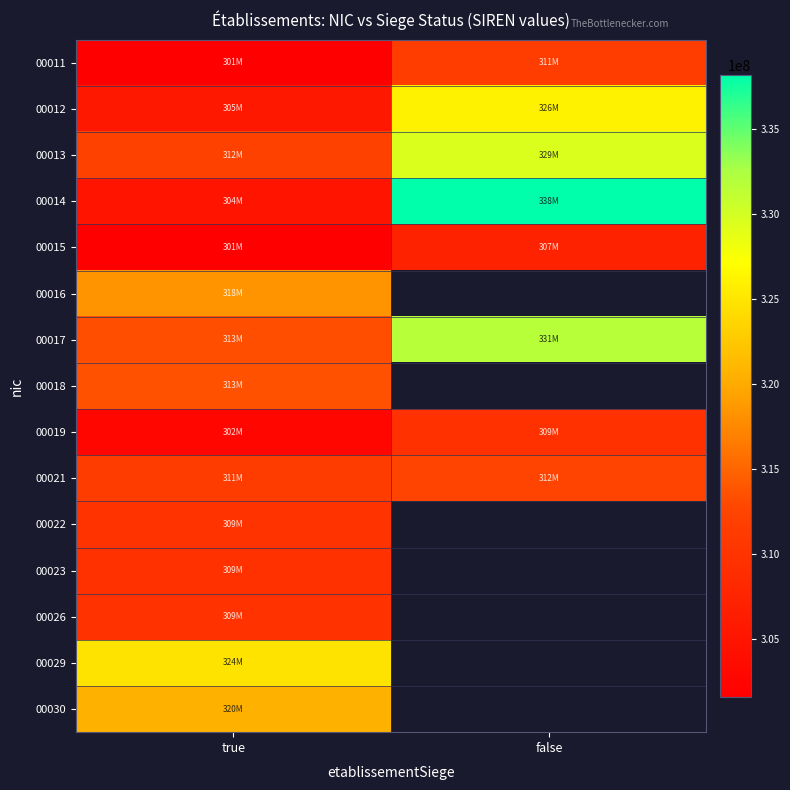

At which category is the sum across all series the highest?

true